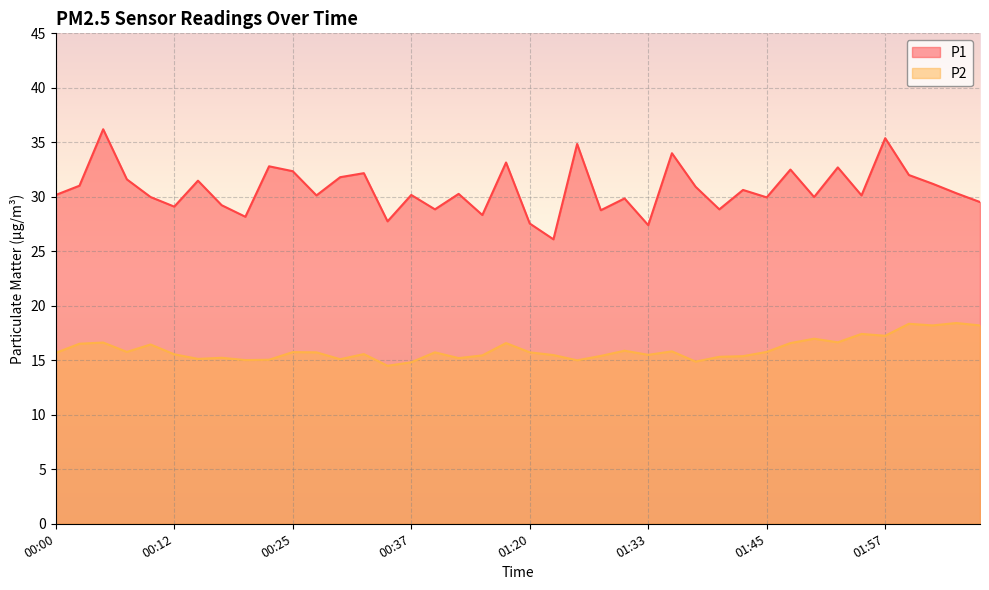

What is the label of the 18th point from the left?

00:42